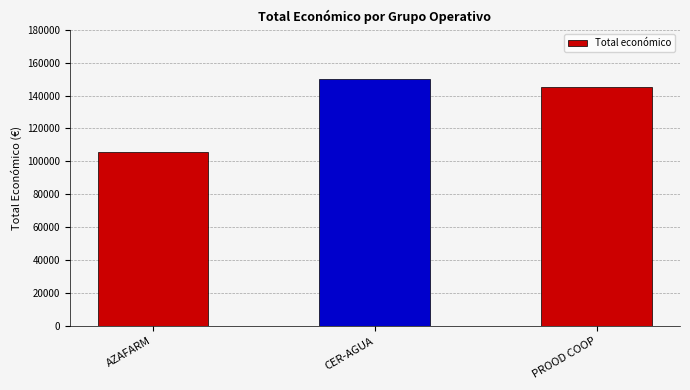

What is the minimum value shown in the chart?

105516